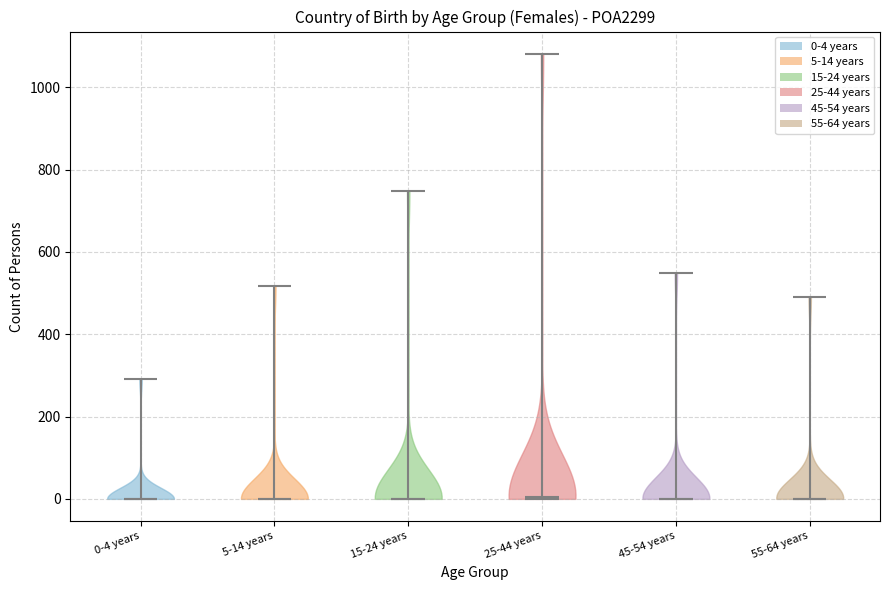

Reading left to right, read every violin against the y-axis: where its median line is, and the lowest and highest points it reaches. The values are not printed on the chart, so give them approximately, as read against the axis.

0-4 years: median line 0, lowest point 0, highest point 300
5-14 years: median line 0, lowest point 0, highest point 520
15-24 years: median line 0, lowest point 0, highest point 740
25-44 years: median line 0, lowest point 0, highest point 1080
45-54 years: median line 0, lowest point 0, highest point 540
55-64 years: median line 0, lowest point 0, highest point 500